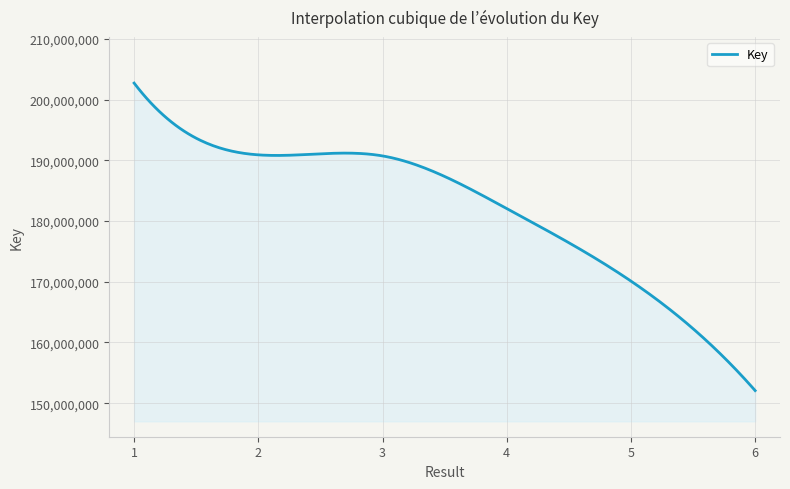

What is the difference between the second highest and minimum values?

50233848.9